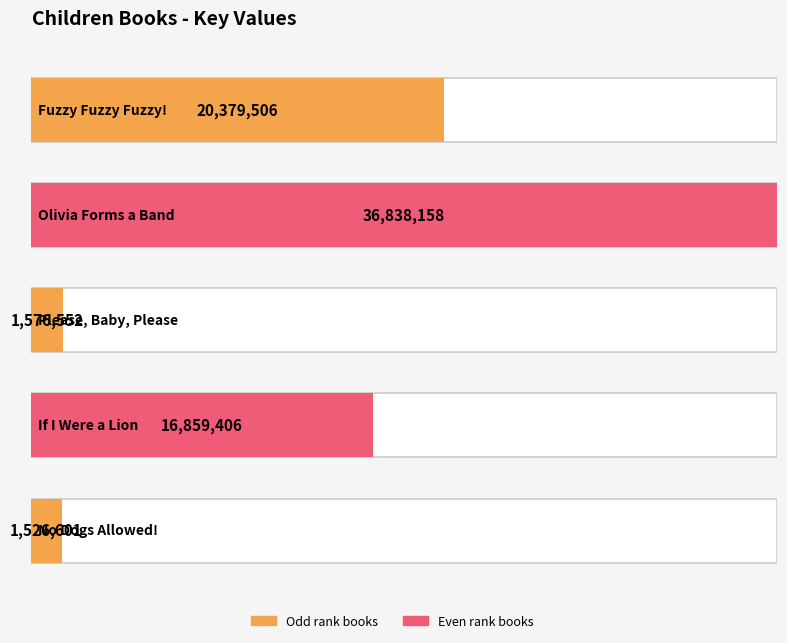

Reading left to right, transcribe all the data shown in this chart.

20379506	36838158	1576552	16859406	1526601